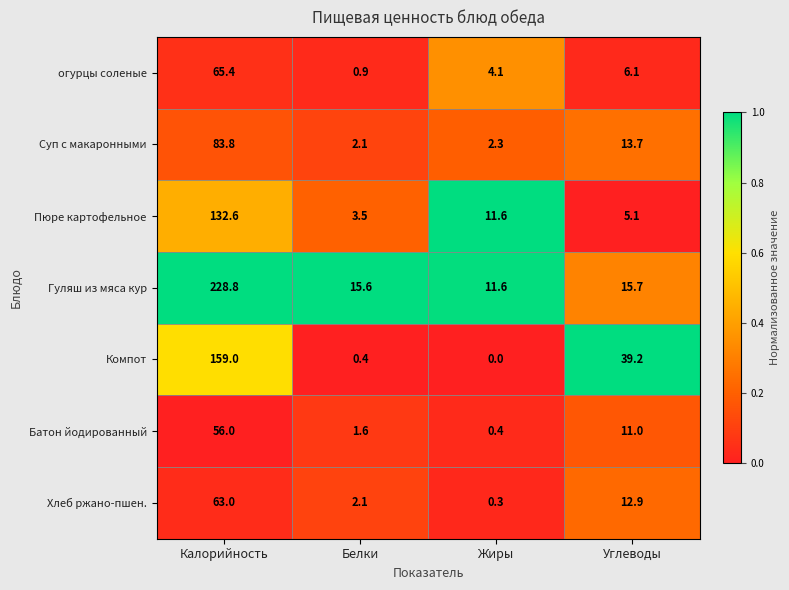

Reading left to right, extract all data points from this chart.

огурцы соленые: Калорийность=65.4	Белки=0.9	Жиры=4.1	Углеводы=6.1
Суп с макаронными: Калорийность=83.8	Белки=2.1	Жиры=2.3	Углеводы=13.7
Пюре картофельное: Калорийность=132.6	Белки=3.5	Жиры=11.6	Углеводы=5.1
Гуляш из мяса кур: Калорийность=228.8	Белки=15.6	Жиры=11.6	Углеводы=15.7
Компот: Калорийность=159.0	Белки=0.4	Жиры=0.0	Углеводы=39.2
Батон йодированный: Калорийность=56.0	Белки=1.6	Жиры=0.4	Углеводы=11.0
Хлеб ржано-пшен.: Калорийность=63.0	Белки=2.1	Жиры=0.3	Углеводы=12.9